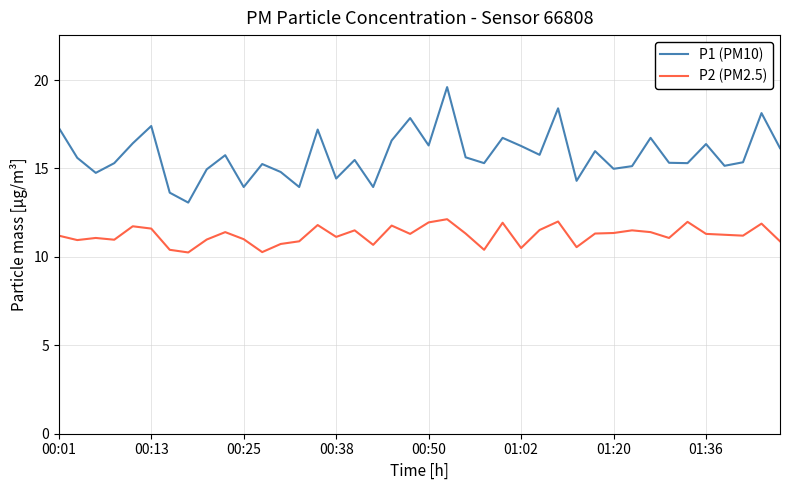

List the series in order of their peak value, highest first.

P1 (PM10), P2 (PM2.5)